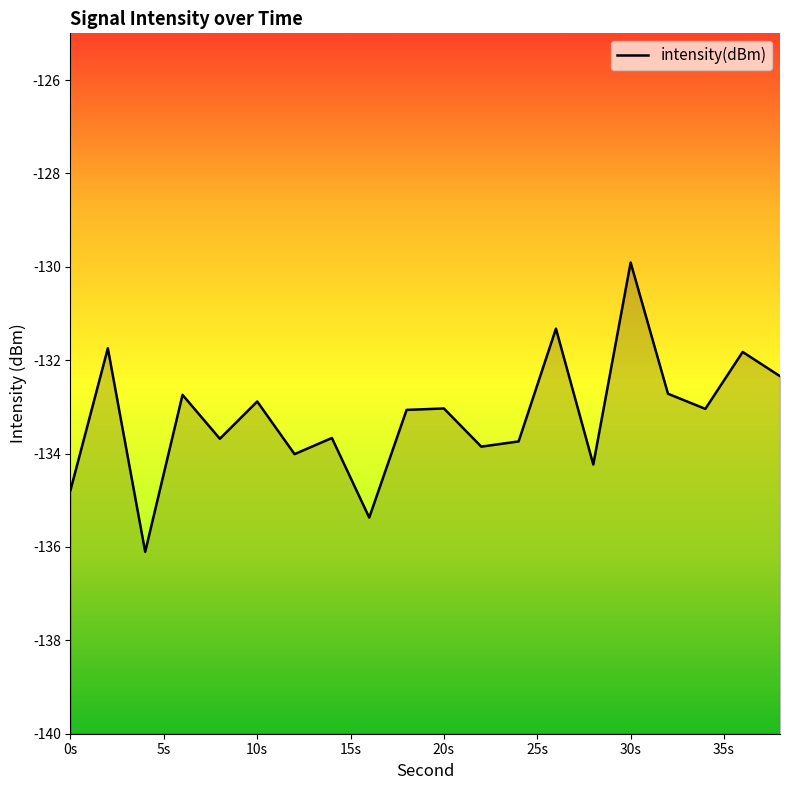

The value at 32 is -132.7. True or false?

True